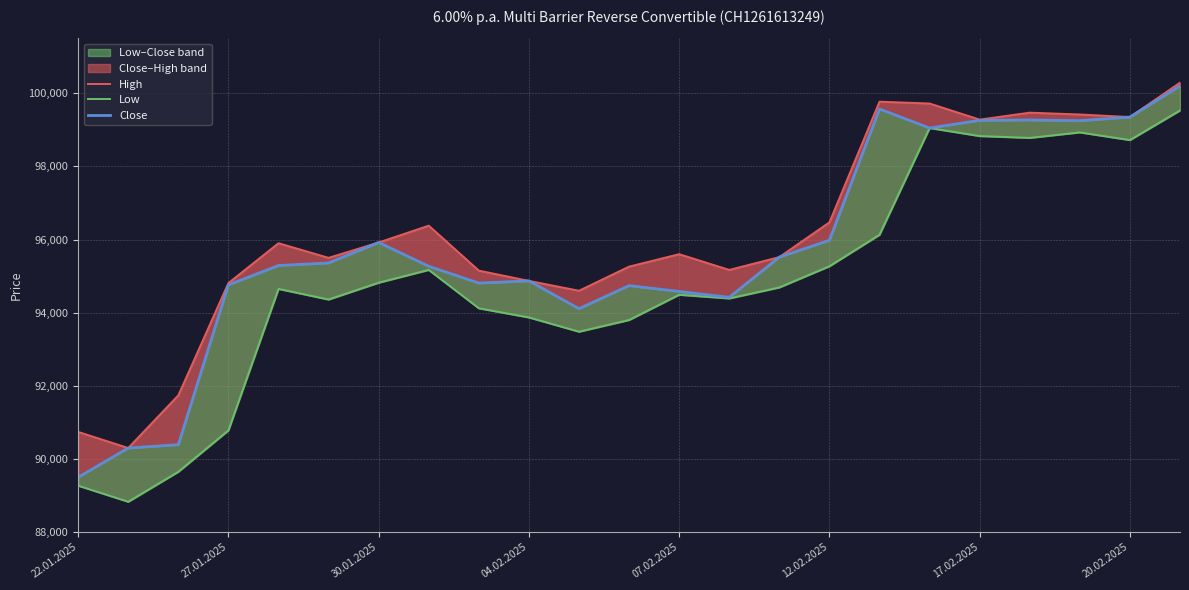

What is the value of the High point at the 17th from the left?

99770